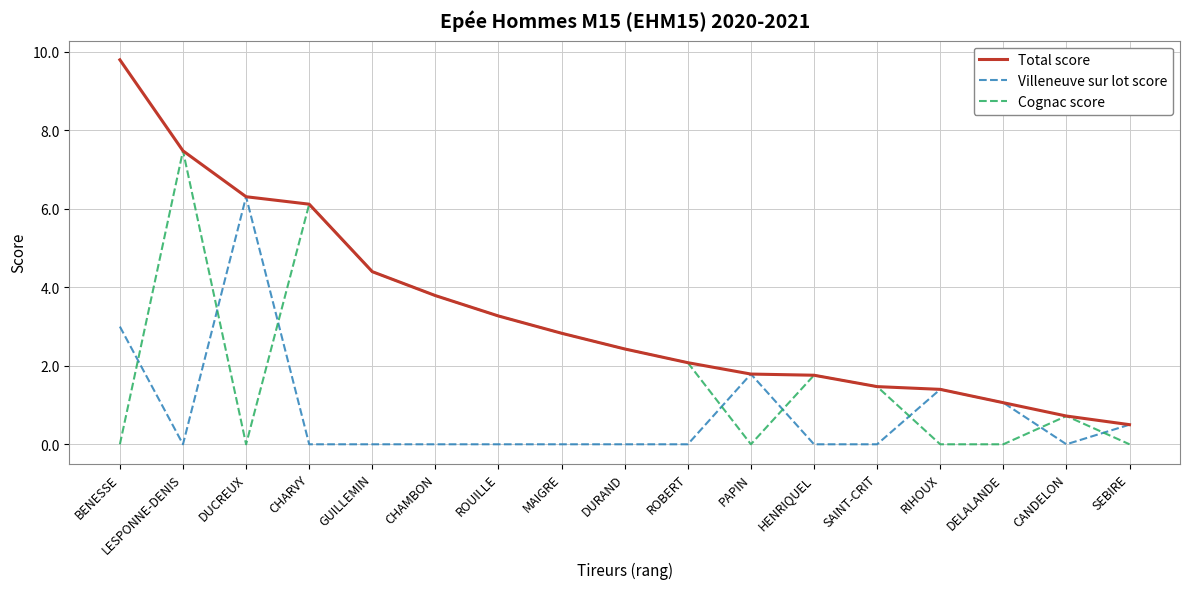

Reading left to right, what are all the values shown in this chart?

Total score: BENESSE=9.8	LESPONNE-DENIS=7.5	DUCREUX=6.3	CHARVY=6.1	GUILLEMIN=4.4	CHAMBON=3.8	ROUILLE=3.3	MAIGRE=2.8	DURAND=2.4	ROBERT=2.1	PAPIN=1.8	HENRIQUEL=1.8	SAINT-CRIT=1.5	RIHOUX=1.4	DELALANDE=1.1	CANDELON=0.7	SEBIRE=0.5
Villeneuve sur lot score: BENESSE=3.0	LESPONNE-DENIS=0.0	DUCREUX=6.3	CHARVY=0.0	GUILLEMIN=0.0	CHAMBON=0.0	ROUILLE=0.0	MAIGRE=0.0	DURAND=0.0	ROBERT=0.0	PAPIN=1.8	HENRIQUEL=0.0	SAINT-CRIT=0.0	RIHOUX=1.4	DELALANDE=1.1	CANDELON=0.0	SEBIRE=0.5
Cognac score: BENESSE=0.0	LESPONNE-DENIS=7.5	DUCREUX=0.0	CHARVY=6.1	GUILLEMIN=4.4	CHAMBON=3.8	ROUILLE=3.3	MAIGRE=2.8	DURAND=2.4	ROBERT=2.1	PAPIN=0.0	HENRIQUEL=1.8	SAINT-CRIT=1.5	RIHOUX=0.0	DELALANDE=0.0	CANDELON=0.7	SEBIRE=0.0